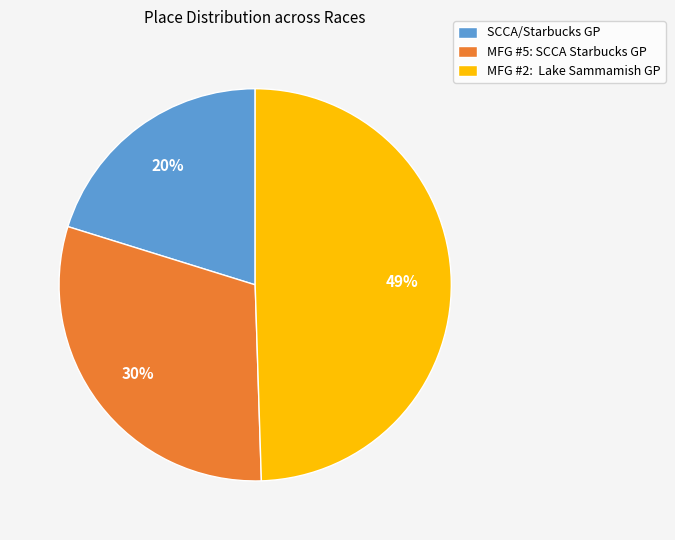

True or false: SCCA/Starbucks GP accounts for 20% of the total.

True